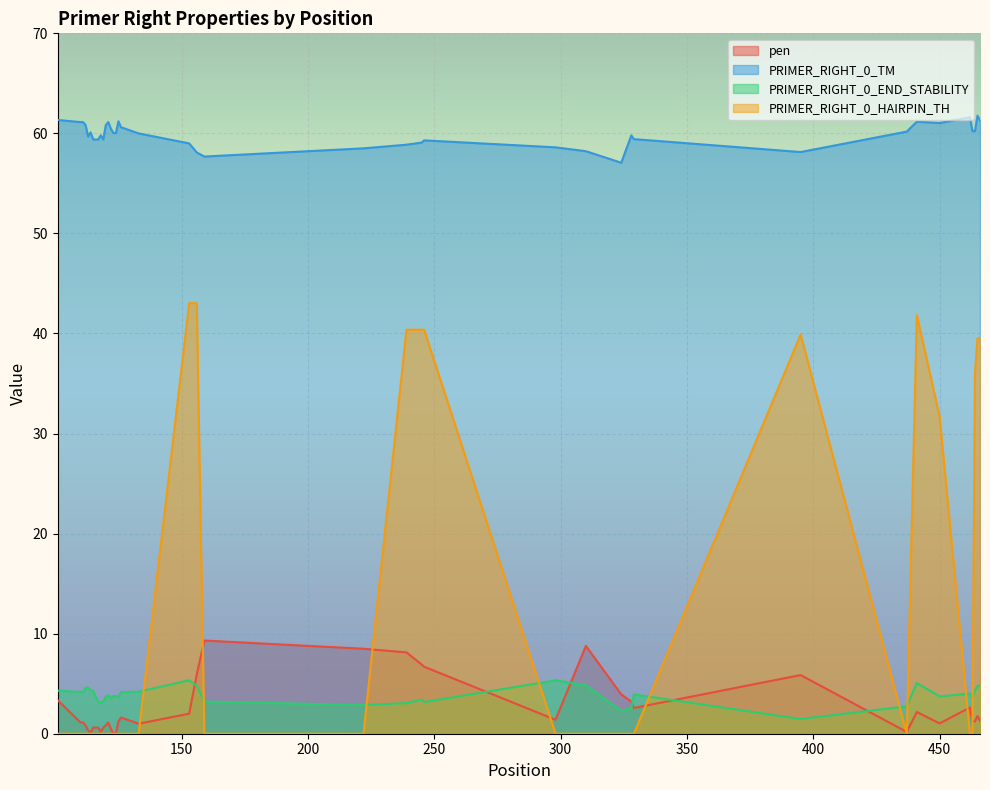

What is the sum of the PRIMER_RIGHT_0_END_STABILITY values at 120 and 119?

6.9